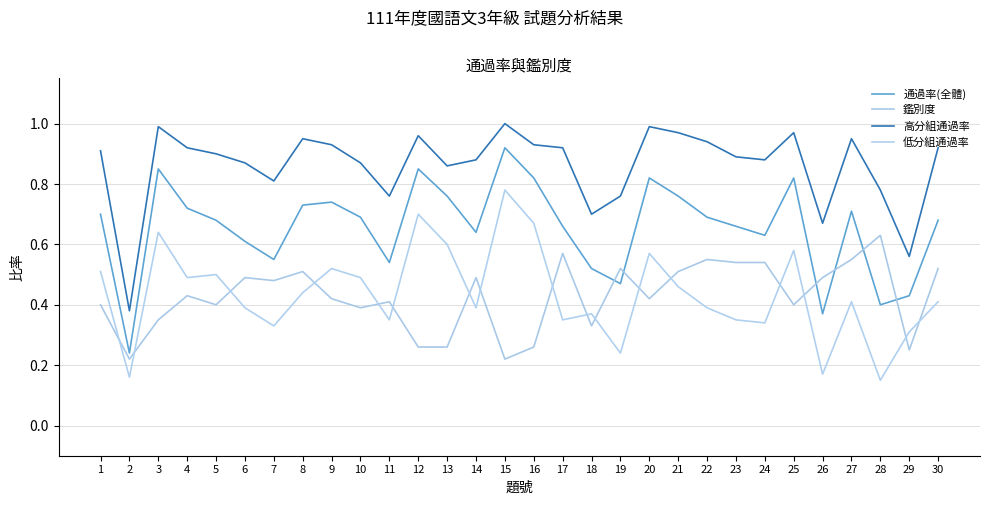

Where is the first local minimum for 高分組通過率?

2